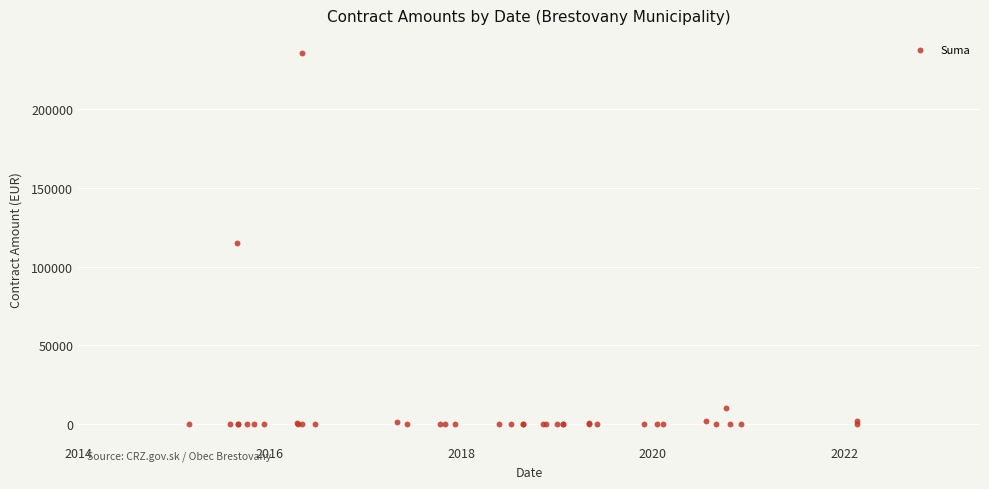

What Y value in the scatter plot is closest to 117720?

114813.6